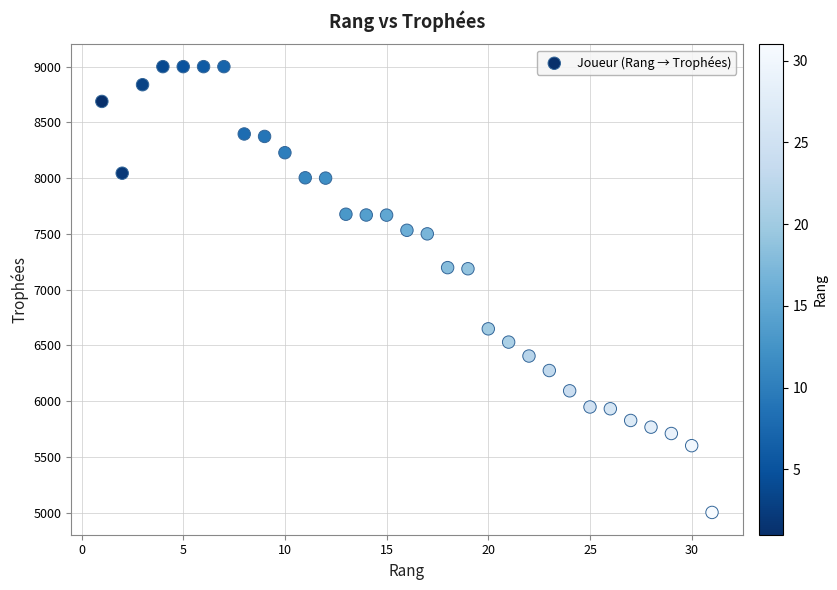

What is the range of Y values (max minus min)?

3999